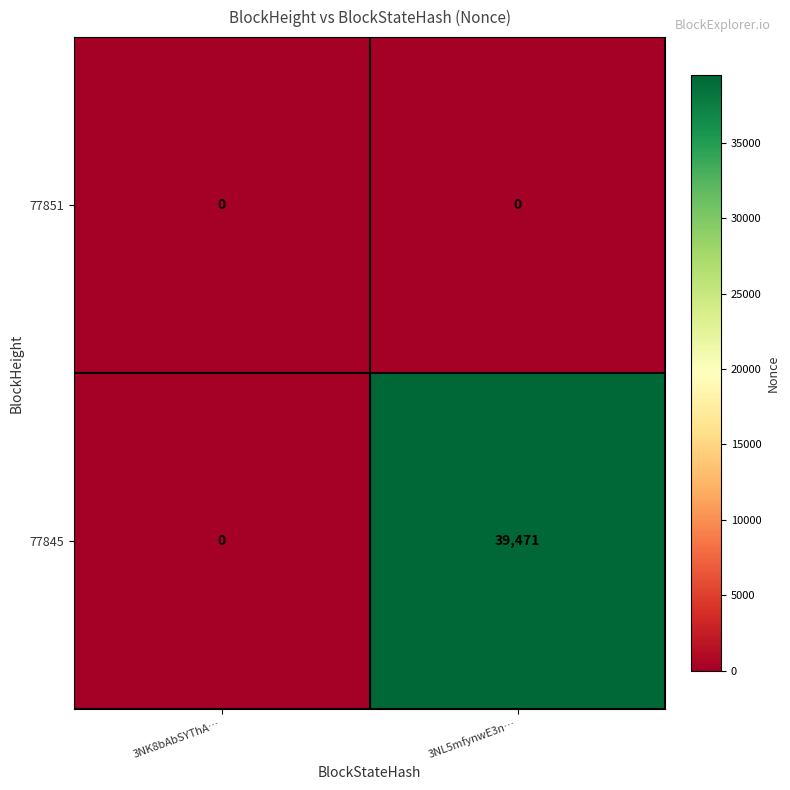

At how many categories does at least one series exceed 24372?

1